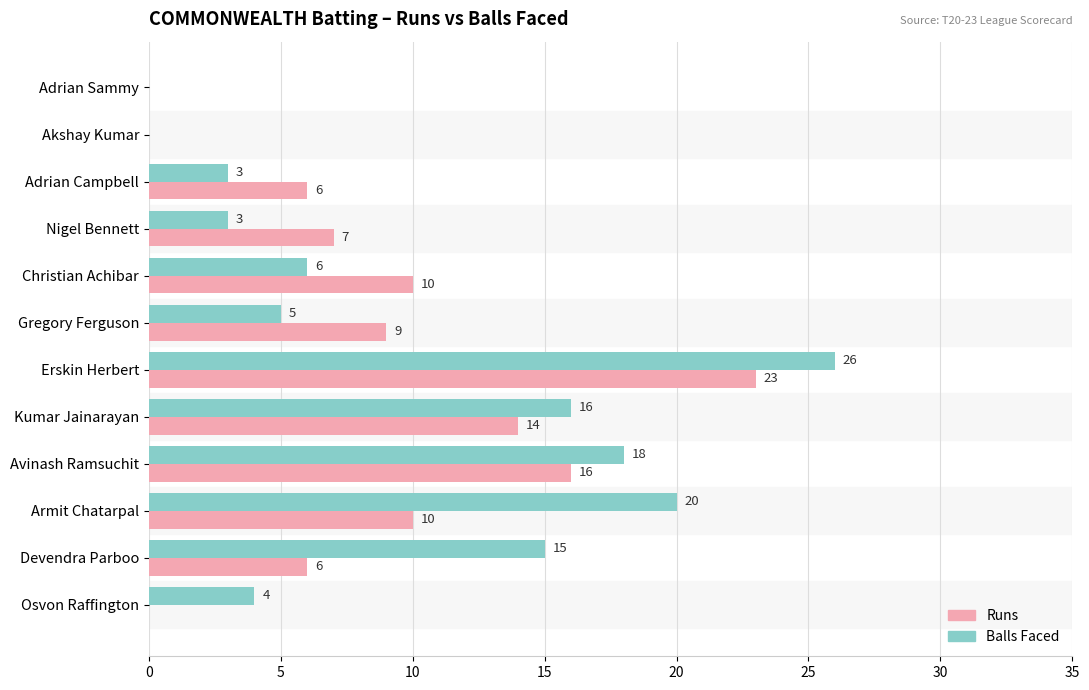

What is the total value across all series at Erskin Herbert?

49